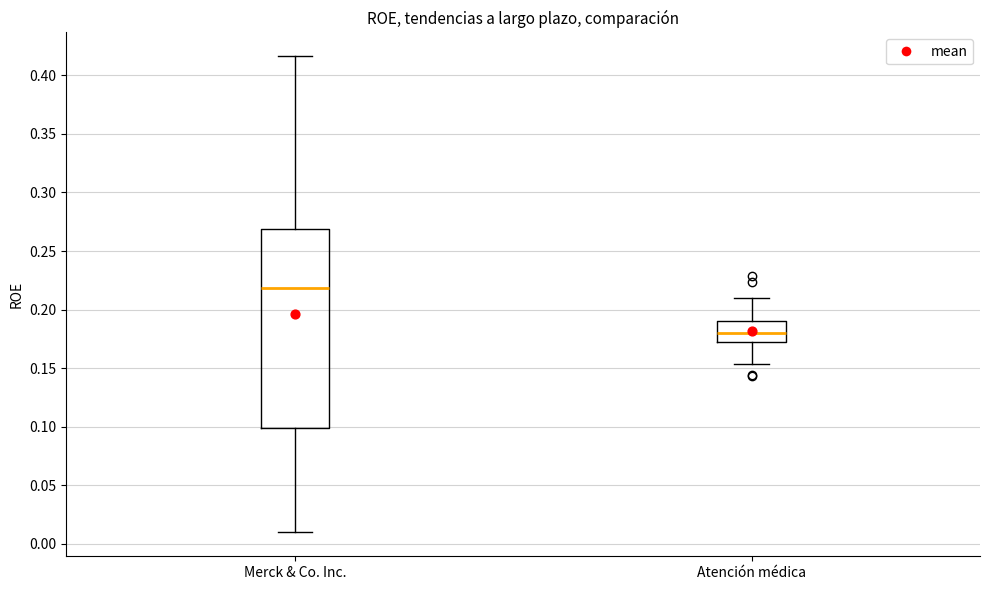

Which box is the tallest, from its lower edge to its upper edge?

Merck & Co. Inc.